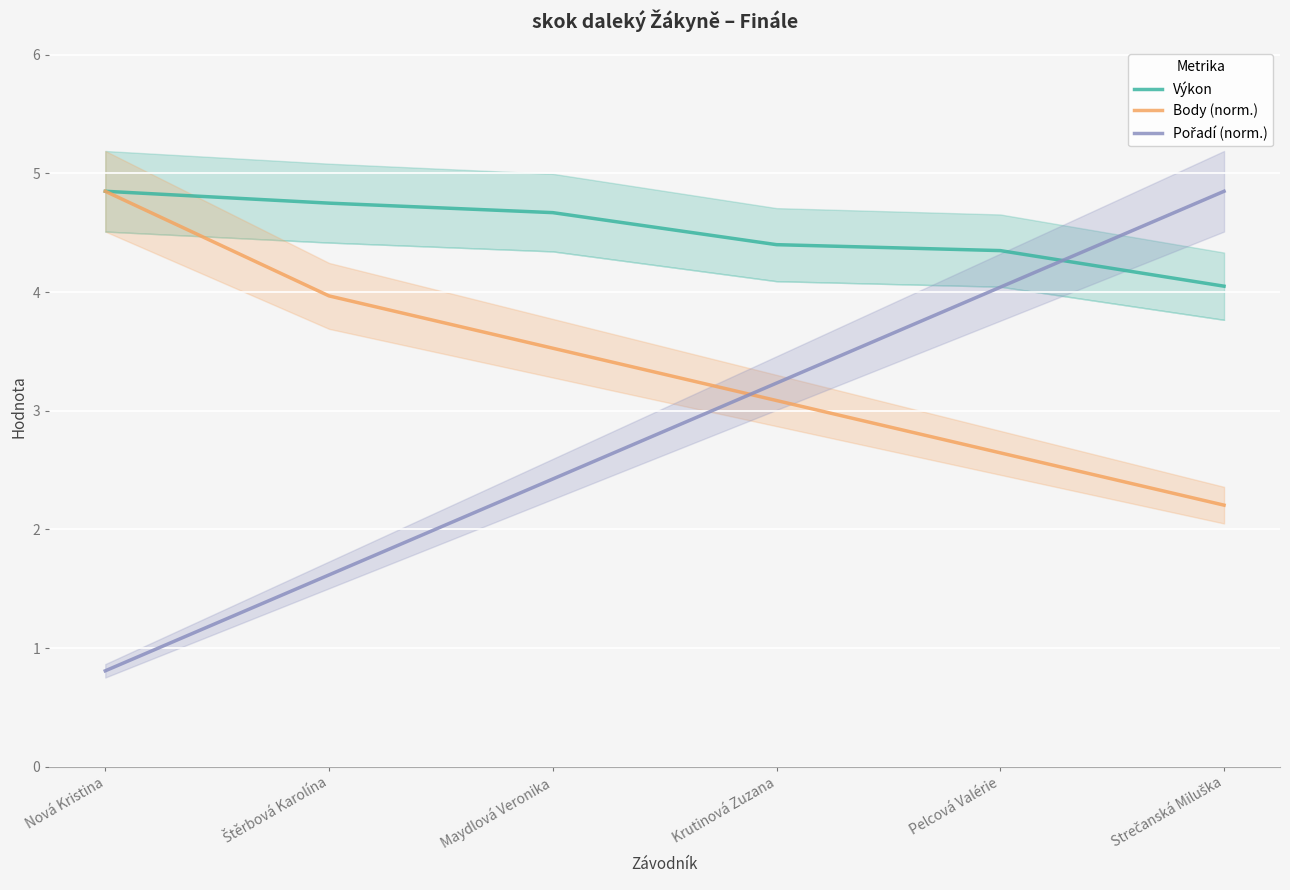

List the labels in order of Výkon value, smallest first.

Strečanská Miluška, Pelcová Valérie, Krutinová Zuzana, Maydlová Veronika, Štěrbová Karolína, Nová Kristina